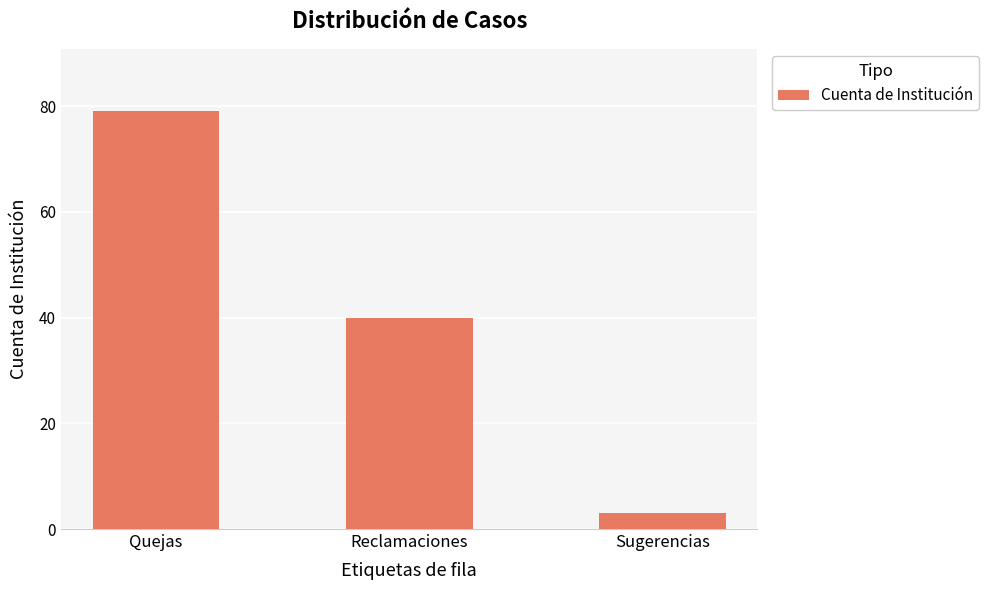

Rank the categories by value from lowest to highest.

Sugerencias, Reclamaciones, Quejas